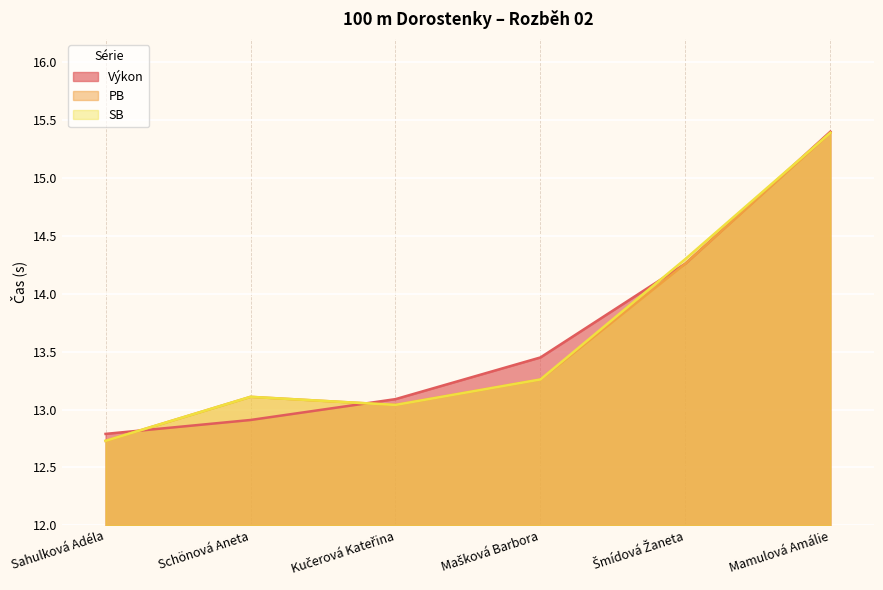

What is the value of the SB point at the 1st from the left?

12.7